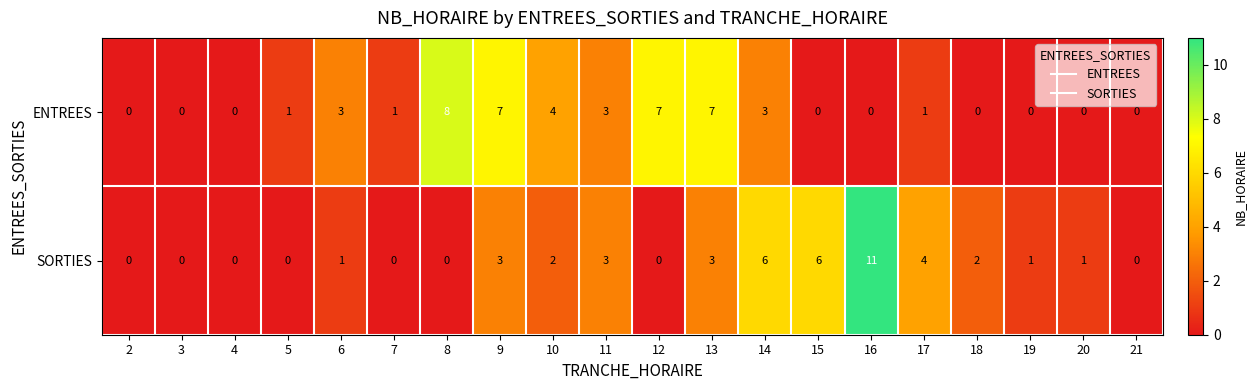

Which category has the highest value across all series?

16